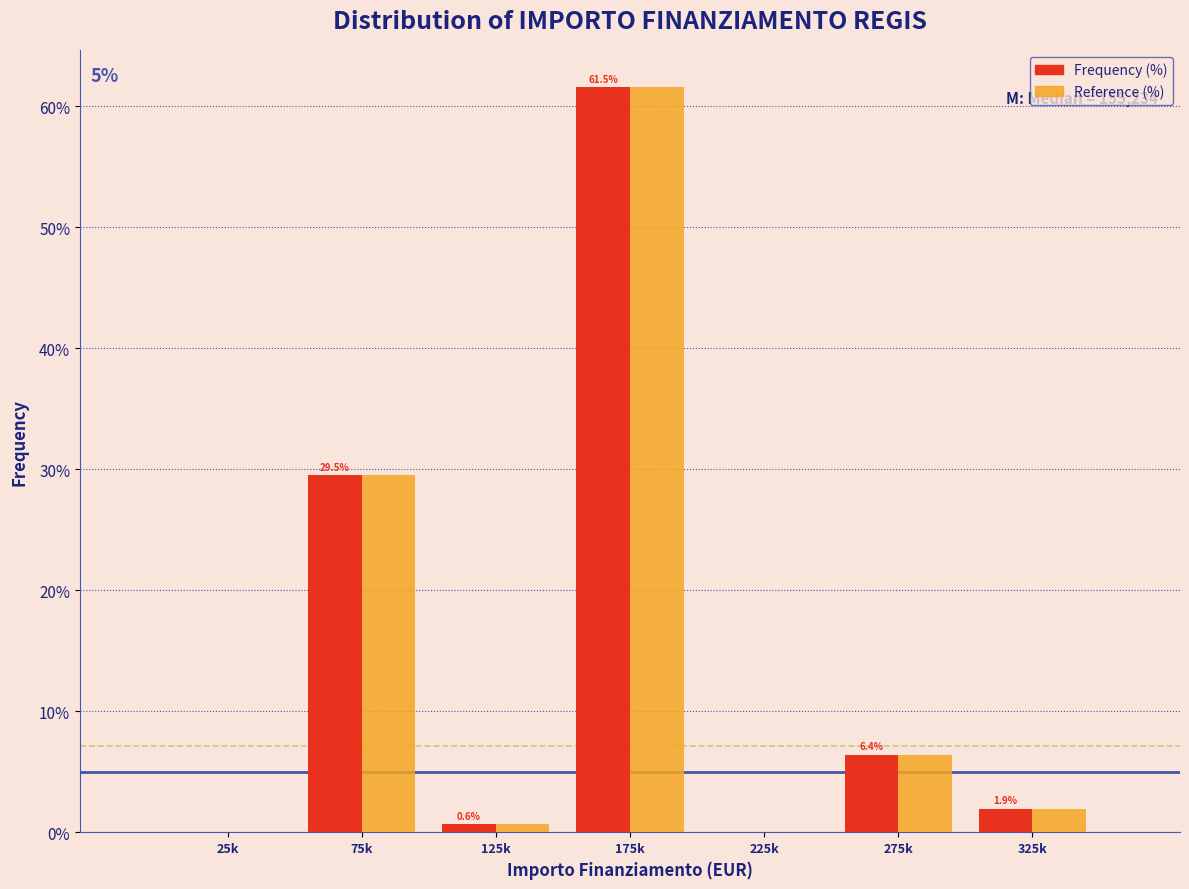

Reading left to right, what are all the values shown in this chart?

Frequency (%): 25k=0.0	75k=29.5	125k=0.6	175k=61.5	225k=0.0	275k=6.4	325k=1.9
Reference (%): 25k=0.0	75k=29.5	125k=0.6	175k=61.5	225k=0.0	275k=6.4	325k=1.9